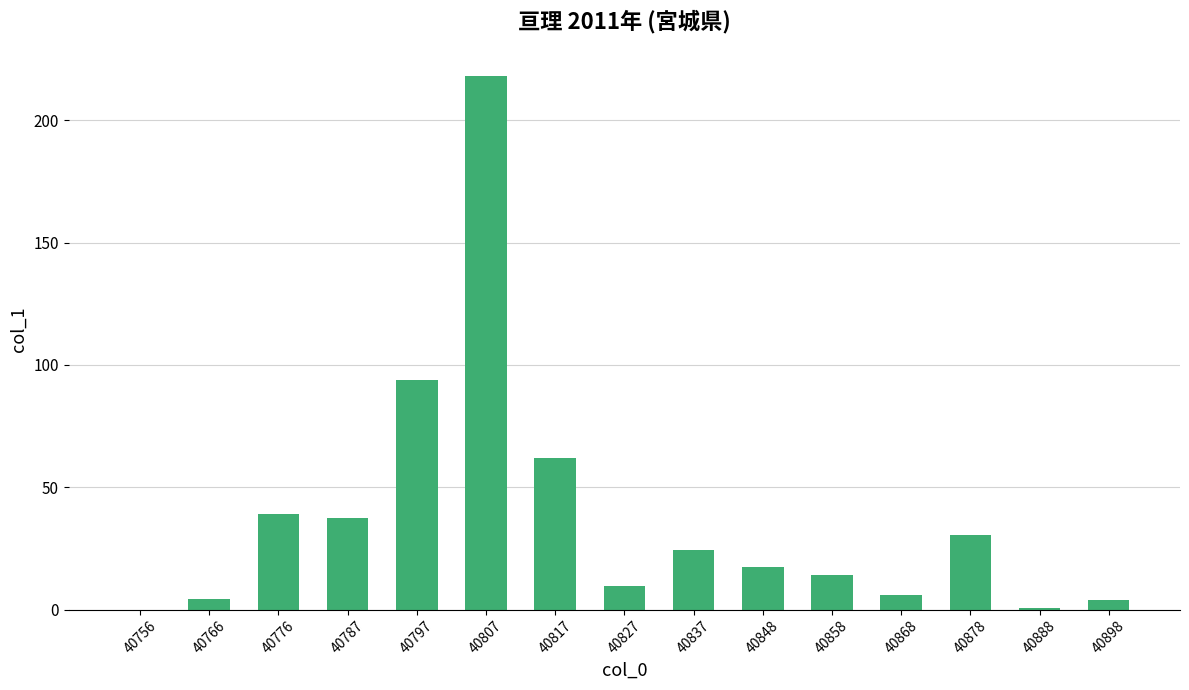

What is the ratio of the value at 40797 to the value at 40837?

3.8